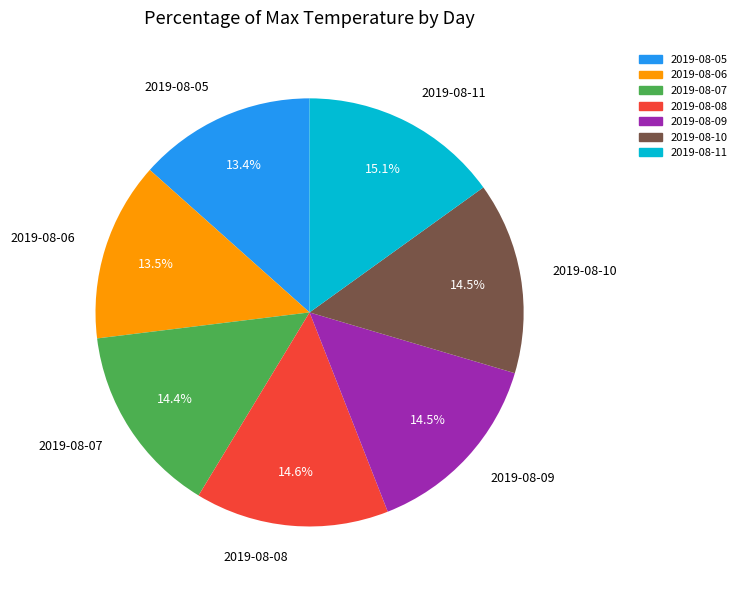

What percentage do 2019-08-11 and 2019-08-07 together represent?

29.5%